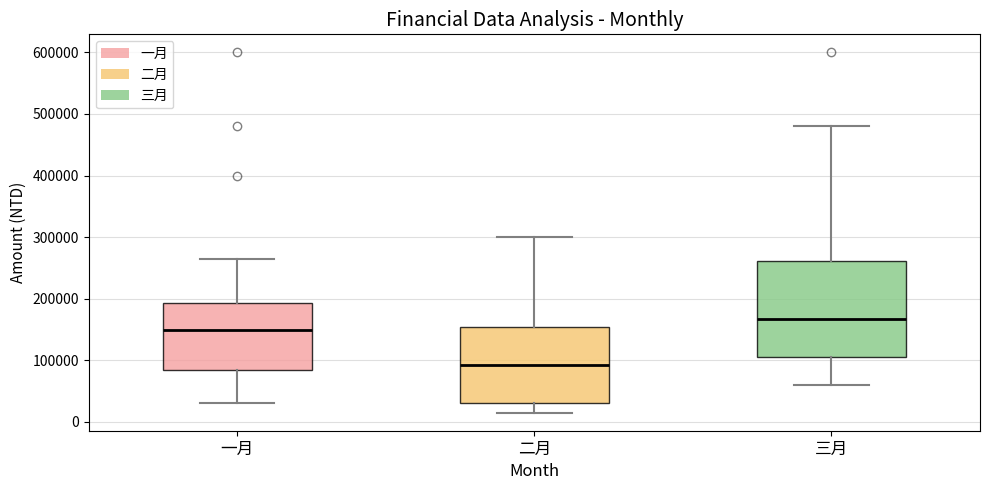

Reading left to right, read every box against the y-axis: the position of its median line, the range the box covers, and the ends of its whiskers. The values are not printed on the chart, so give them approximately, as read against the axis.

一月: median 150000, box 90000 to 190000, whiskers 30000 to 270000
二月: median 90000, box 30000 to 150000, whiskers 20000 to 300000
三月: median 170000, box 110000 to 260000, whiskers 60000 to 480000